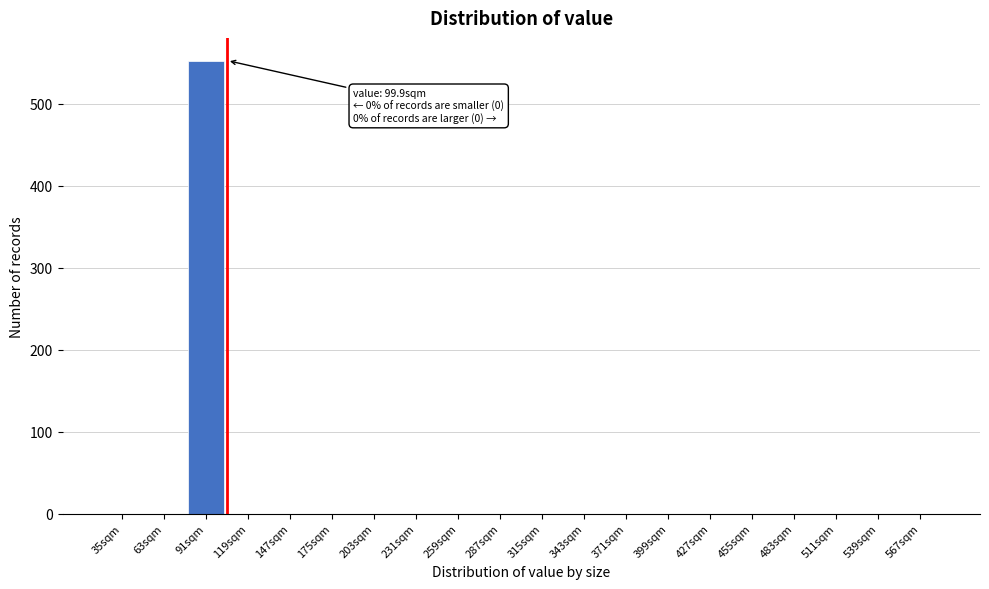

Reading right to left, transcribe all the data shown in this chart.

567sqm=0	539sqm=0	511sqm=0	483sqm=0	455sqm=0	427sqm=0	399sqm=0	371sqm=0	343sqm=0	315sqm=0	287sqm=0	259sqm=0	231sqm=0	203sqm=0	175sqm=0	147sqm=0	119sqm=0	91sqm=553	63sqm=0	35sqm=0